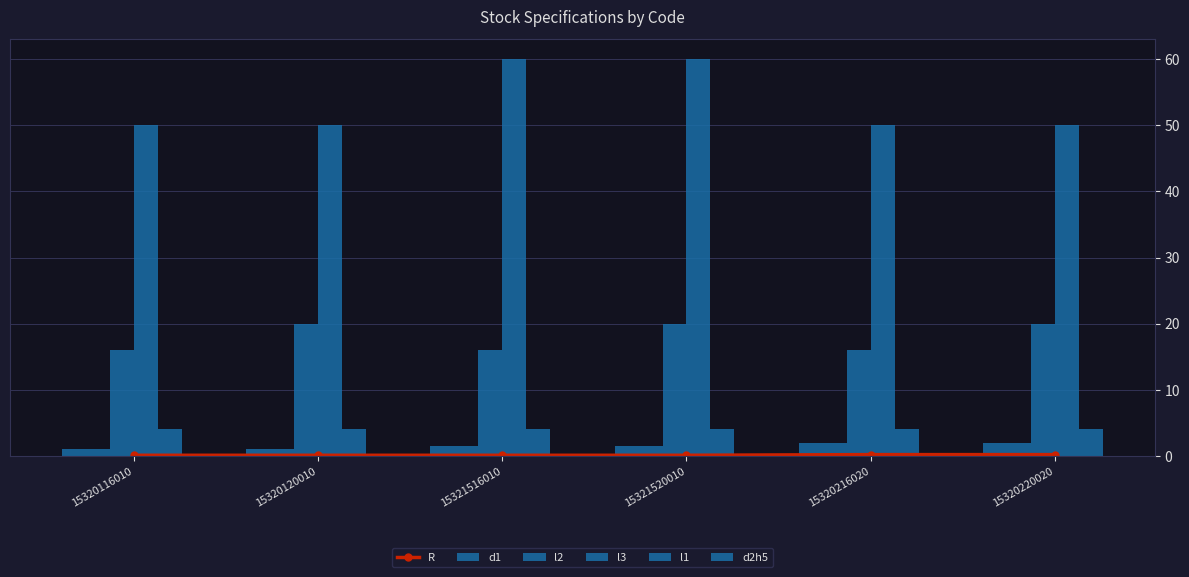

What is the sum of the l3 values at 15321520010 and 15321516010?

36.0